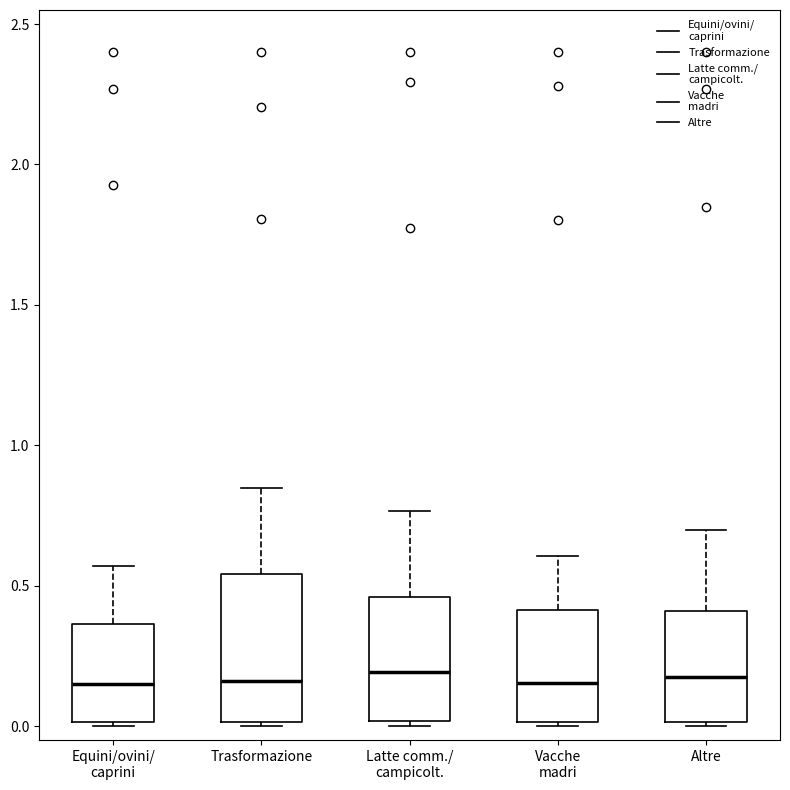

Where does the upper whisker of the box for Equini/ovini/ caprini end on the y-axis? The values are not printed on the chart, so give them approximately, as read against the axis.

0.55